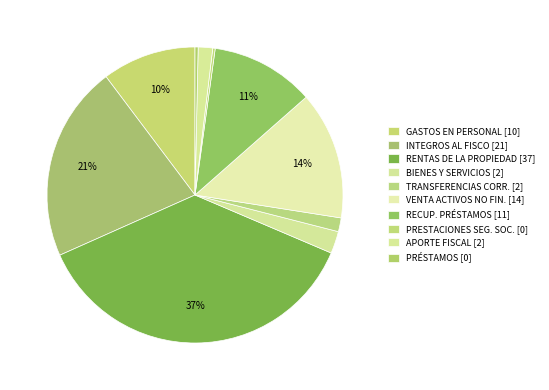

To the nearest percent, what is the difference between the largest and smallest slice percentages?

37%